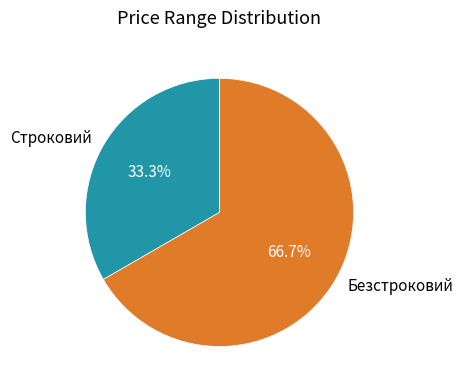

Is Строковий the majority of the pie?

No